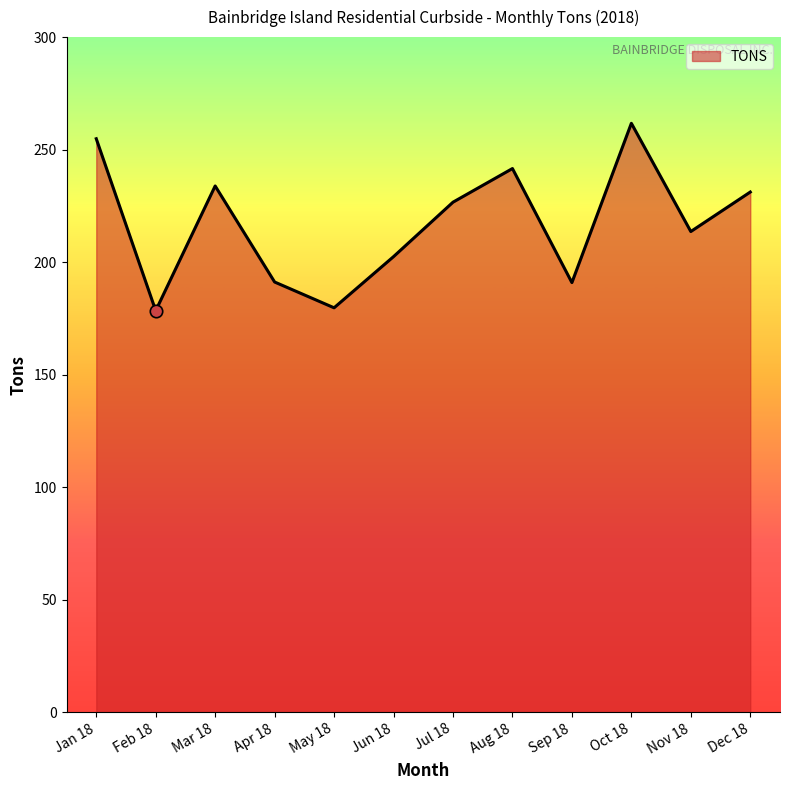

What is the ratio of the value at Jun 18 to the value at Sep 18?

1.1